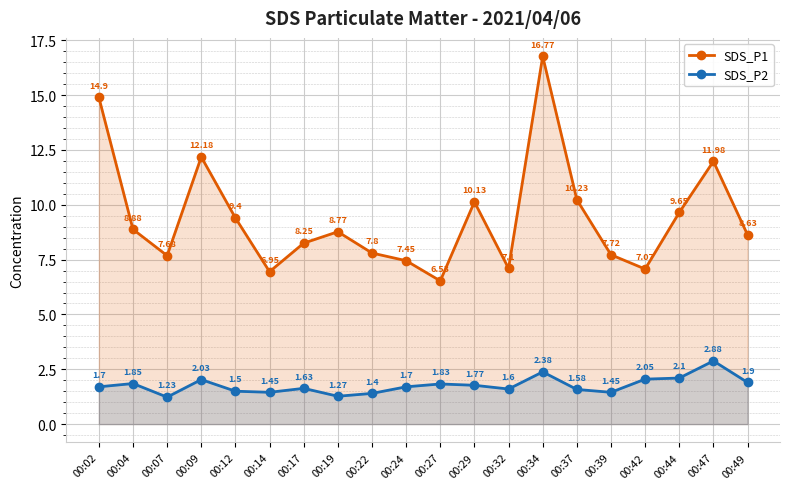

Between 00:34 and 00:24, which is larger?

00:34